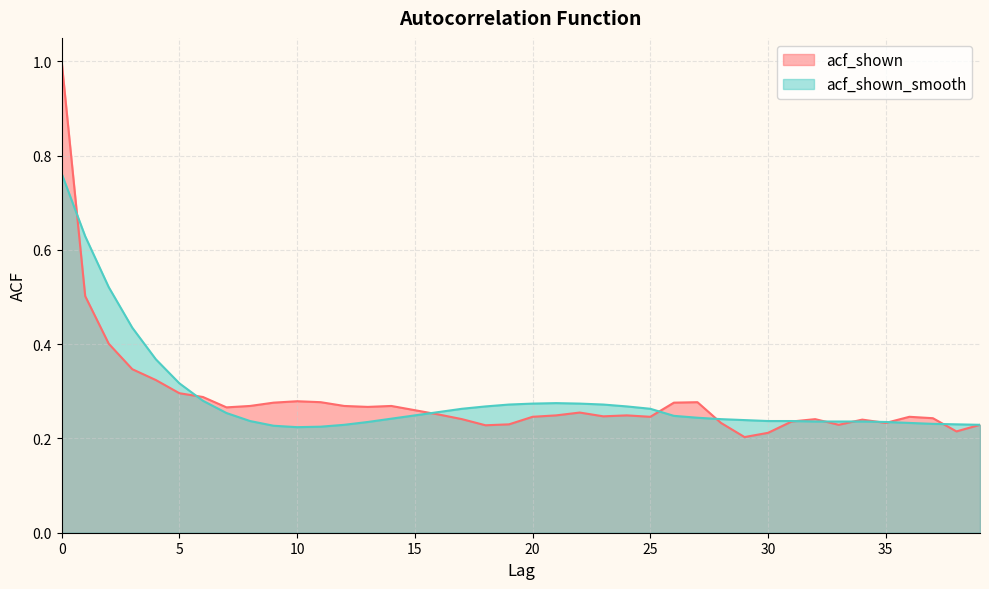

What is the sum of all acf_shown values?

11.3